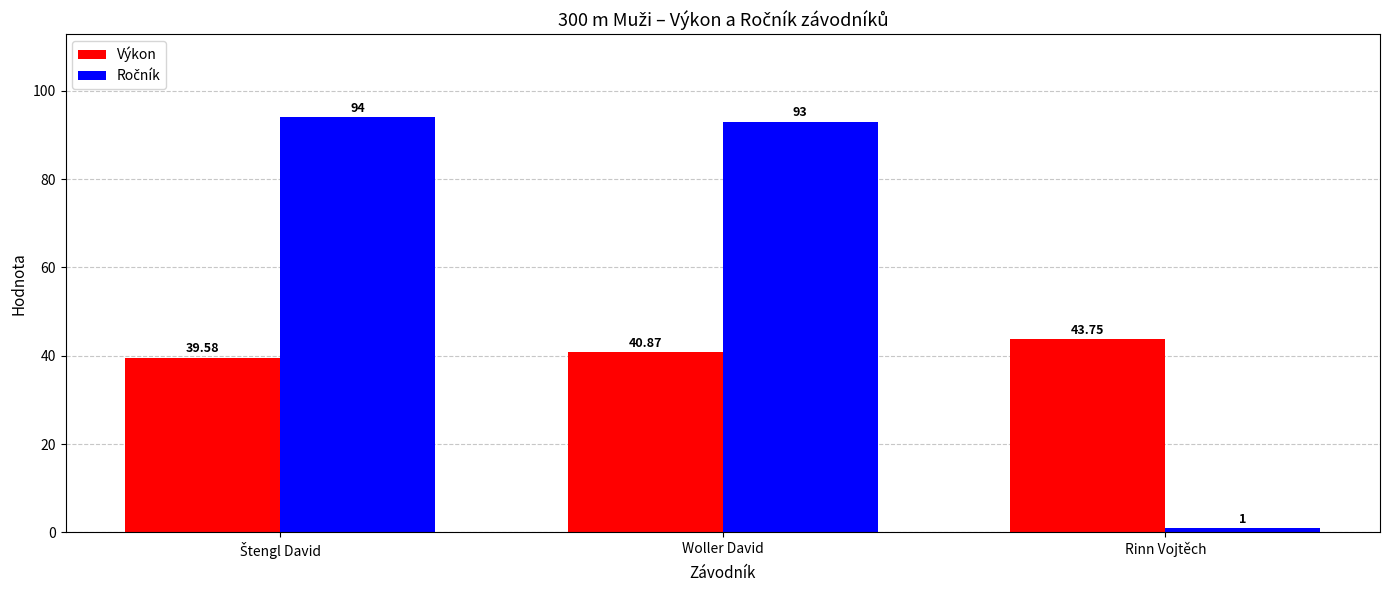

Where does the Výkon series first go above 40?

Woller David